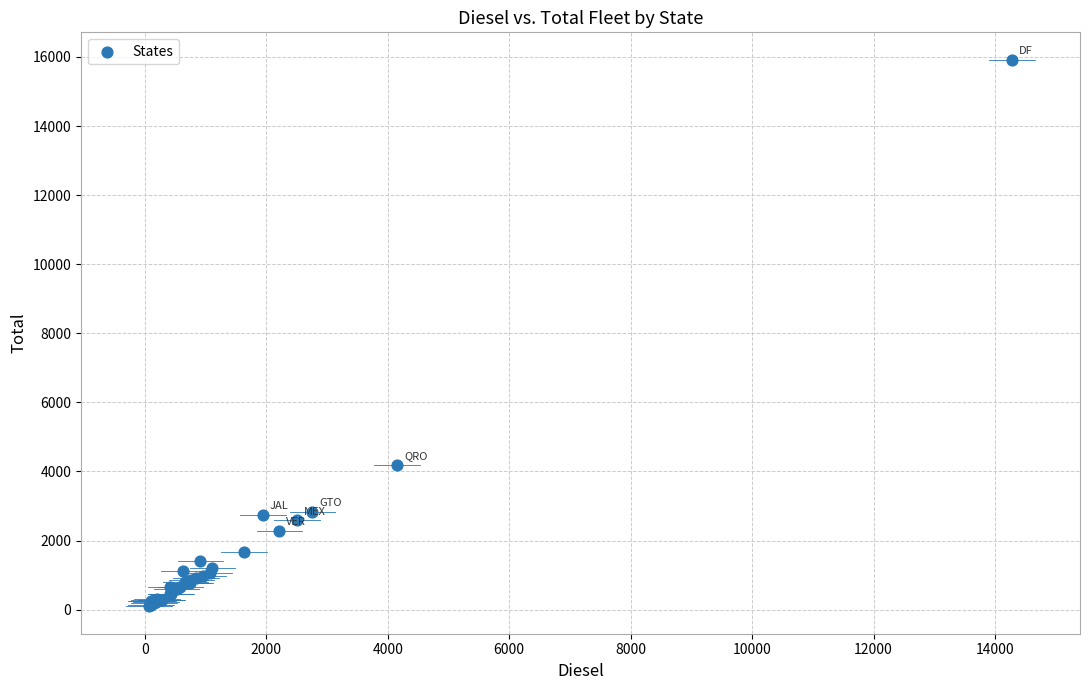

What Y value in the scatter plot is closest to 8008?

4189